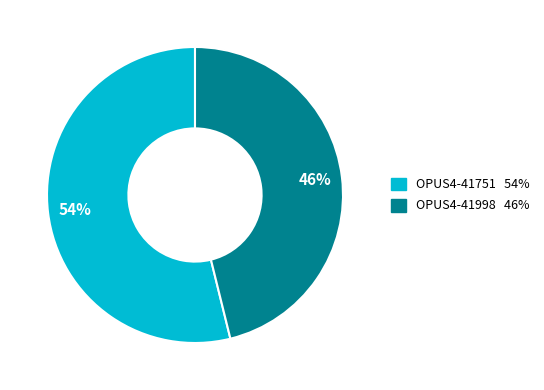

To the nearest percent, what is the average slice percentage?

50%